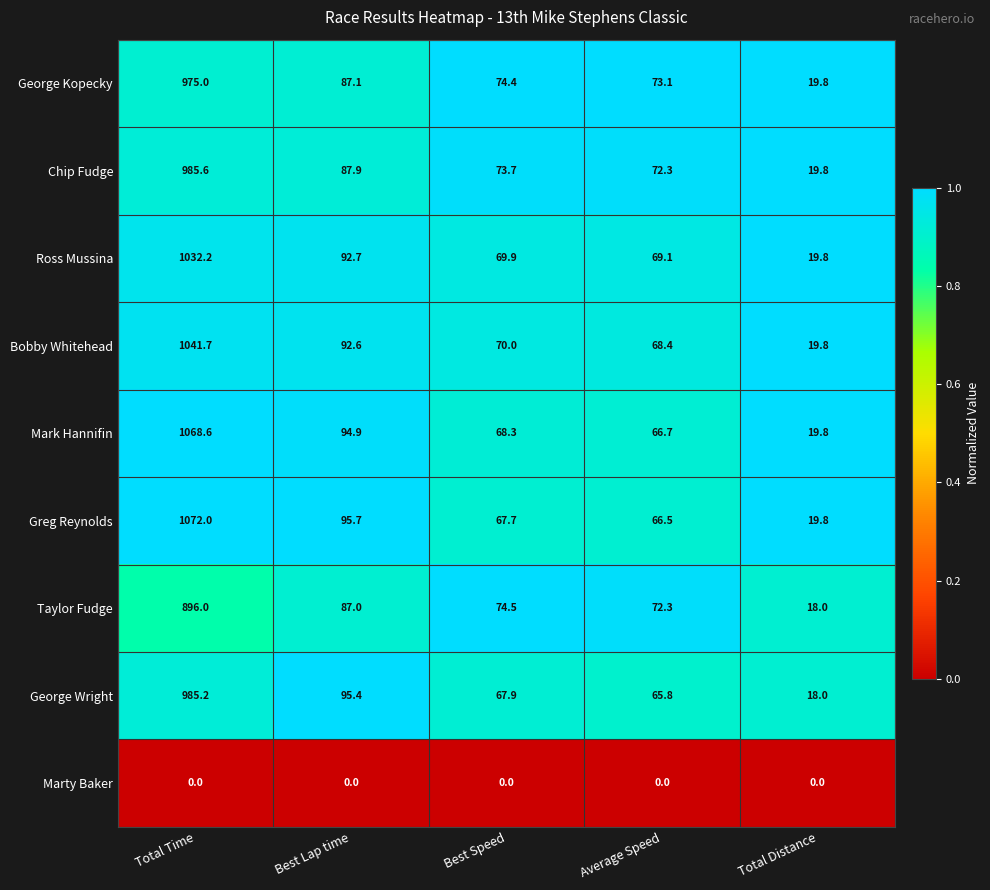

What is the sum of all George Kopecky values?

1229.4